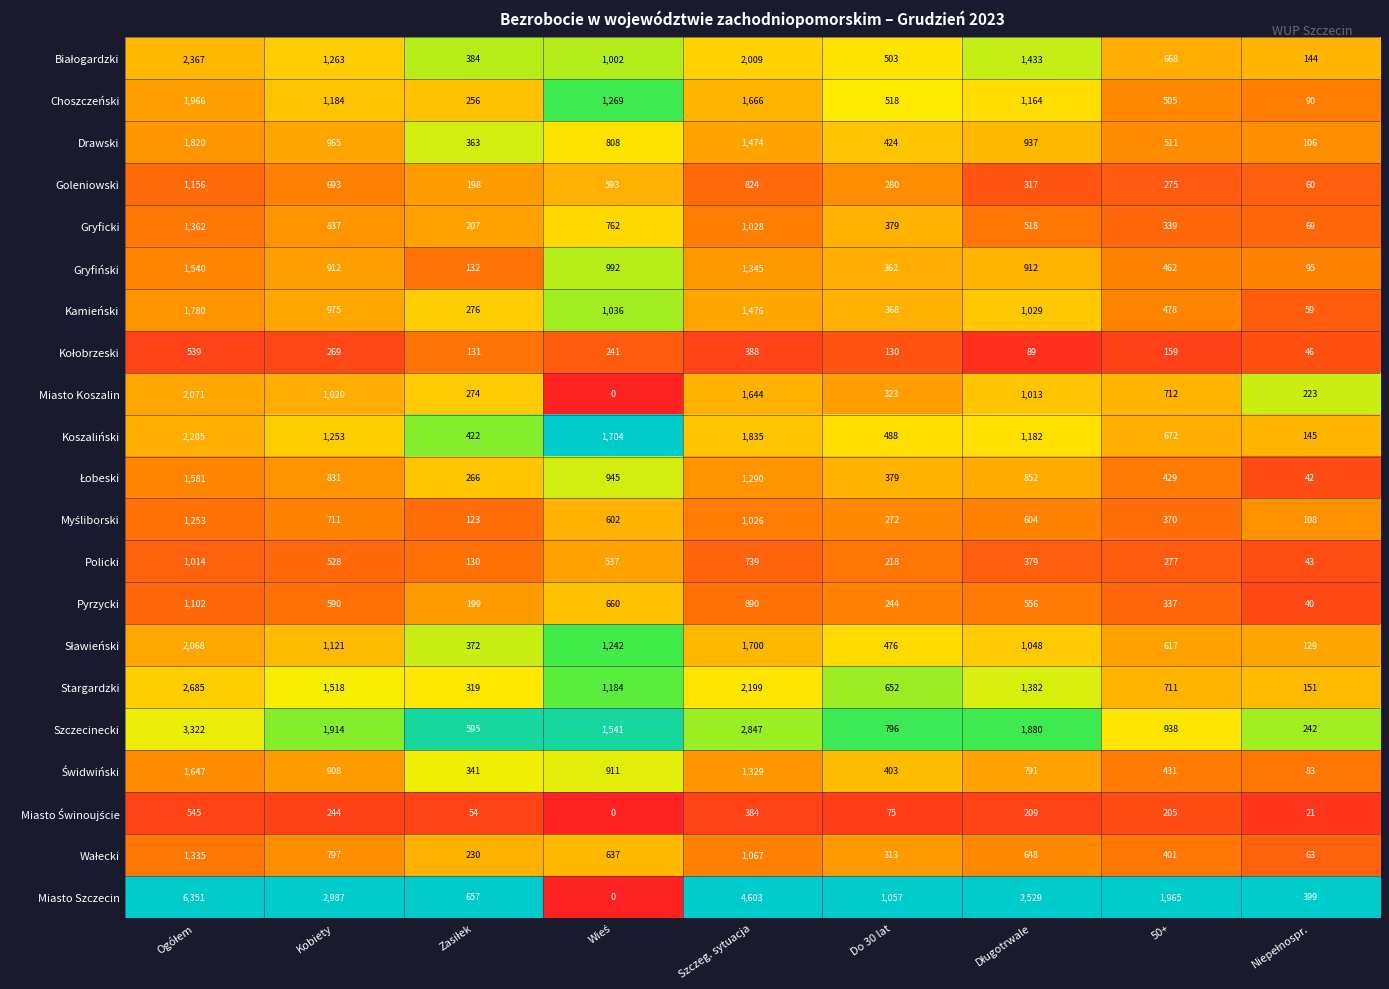

True or false: Gryficki has a value of 561 at Do 30 lat.

False